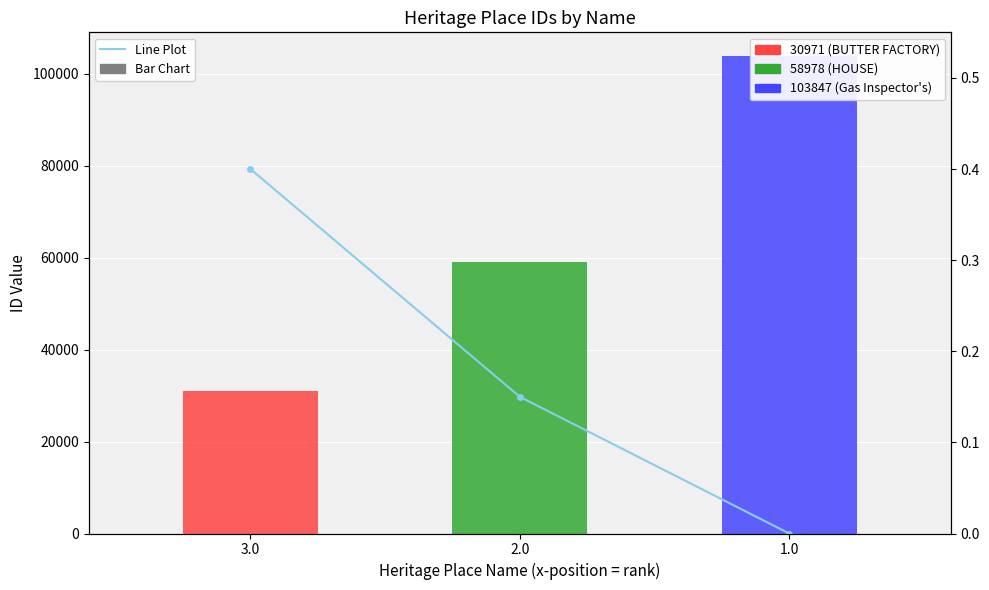

List the labels in order of value, smallest first.

1.0, 2.0, 3.0